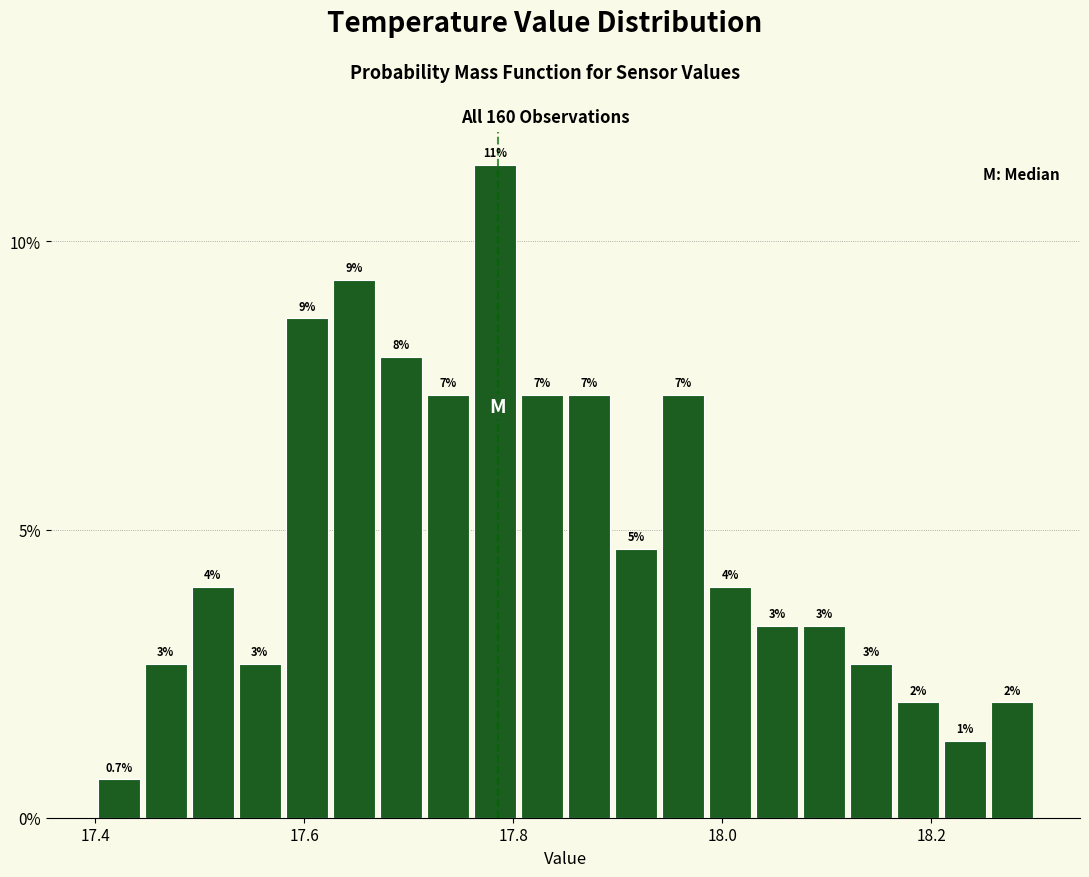

Around what value on the x-axis is the tallest bar? Give the approximate position of its centre, as read against the axis.

17.78